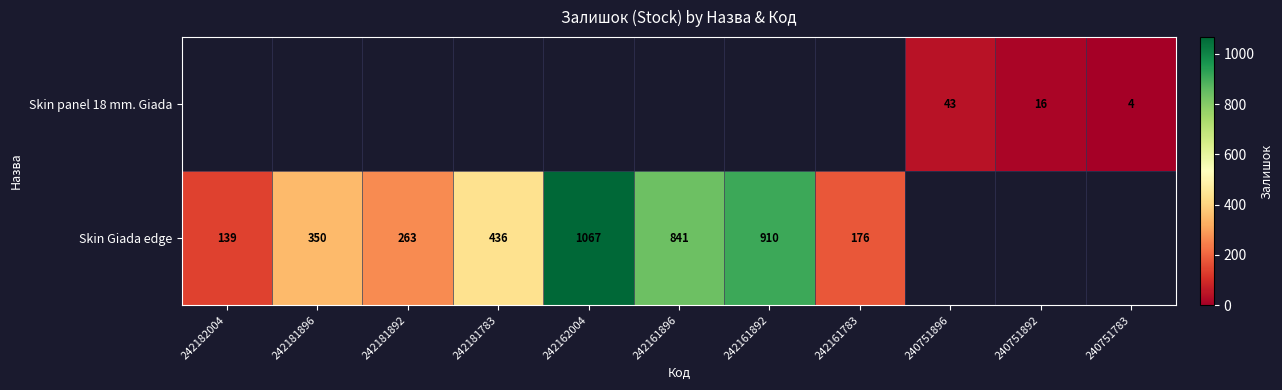

True or false: Skin panel 18 mm. Giada has a value of 5 at 240751783.

False